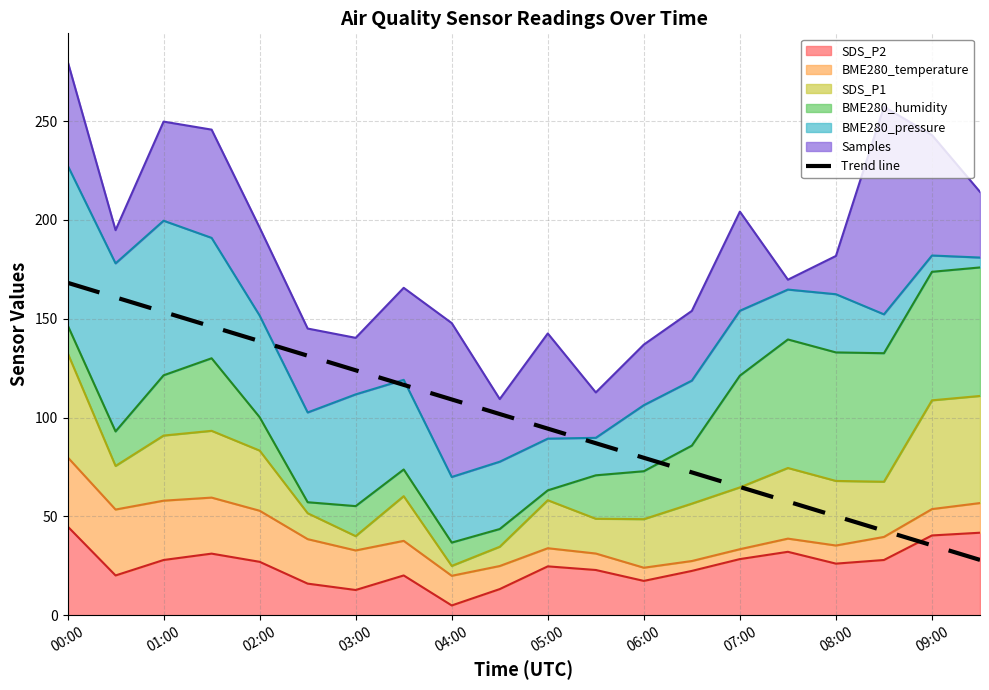

The value at 09:00 is 35.4. True or false?

True